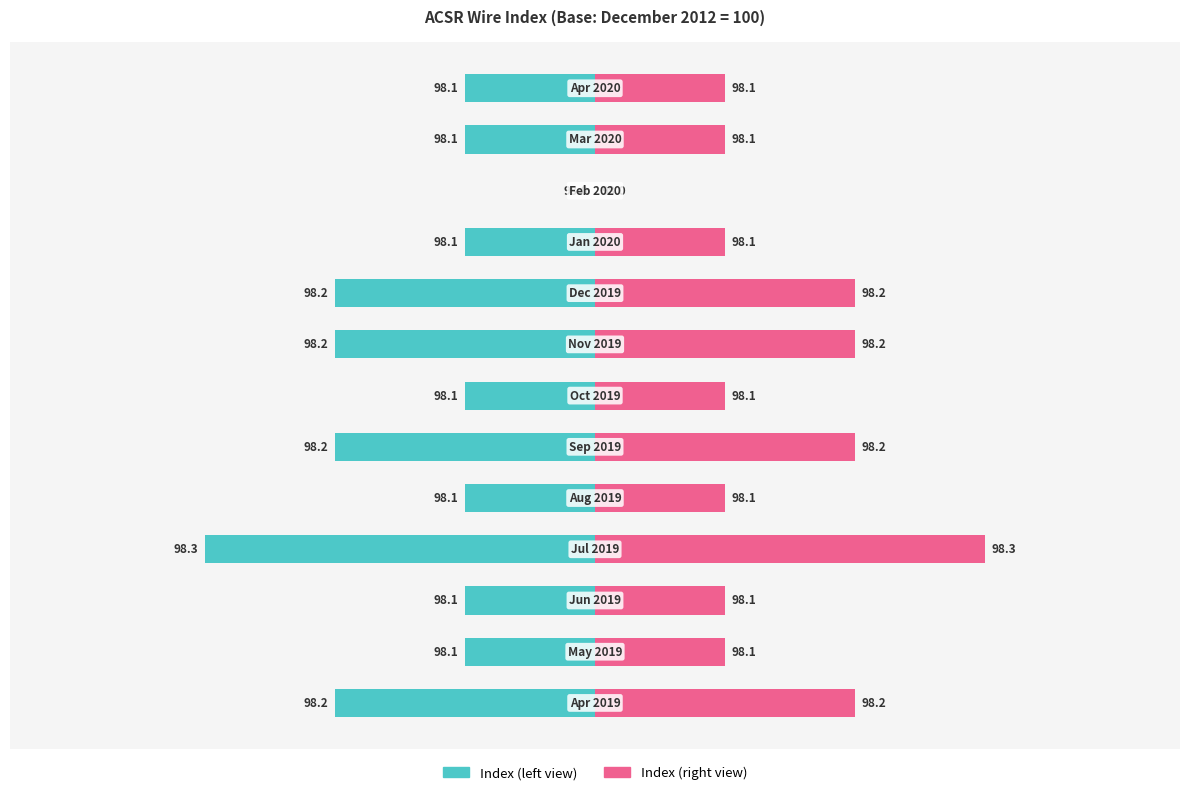

How many bars are there in each group?

2